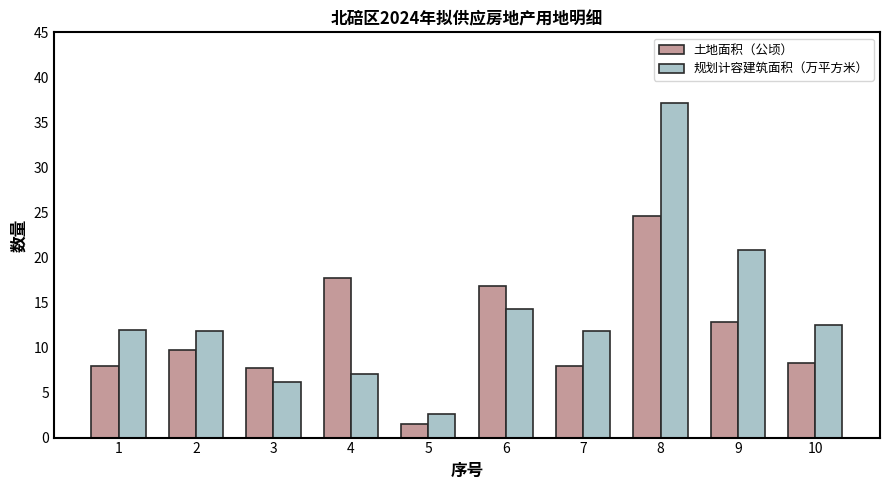

What is the difference between the 规划计容建筑面积（万平方米） values at 7 and 5?

9.3